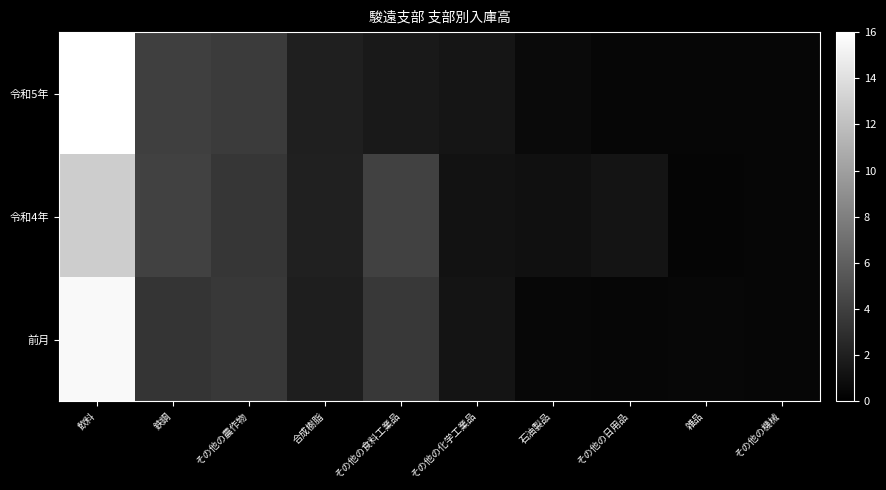

Reading left to right, list all the values displayed in this chart.

令和5年: 飲料=16.0	鉄鋼=4.0	その他の農作物=3.7	合成樹脂=2.0	その他の食料工業品=1.6	その他の化学工業品=1.4	石油製品=0.6	その他の日用品=0.4	雑品=0.4	その他の機械=0.4
令和4年: 飲料=12.8	鉄鋼=4.1	その他の農作物=3.4	合成樹脂=2.1	その他の食料工業品=4.2	その他の化学工業品=1.1	石油製品=1.0	その他の日用品=1.3	雑品=0.3	その他の機械=0.4
前月: 飲料=15.6	鉄鋼=3.3	その他の農作物=3.5	合成樹脂=1.9	その他の食料工業品=3.6	その他の化学工業品=1.3	石油製品=0.5	その他の日用品=0.4	雑品=0.4	その他の機械=0.4